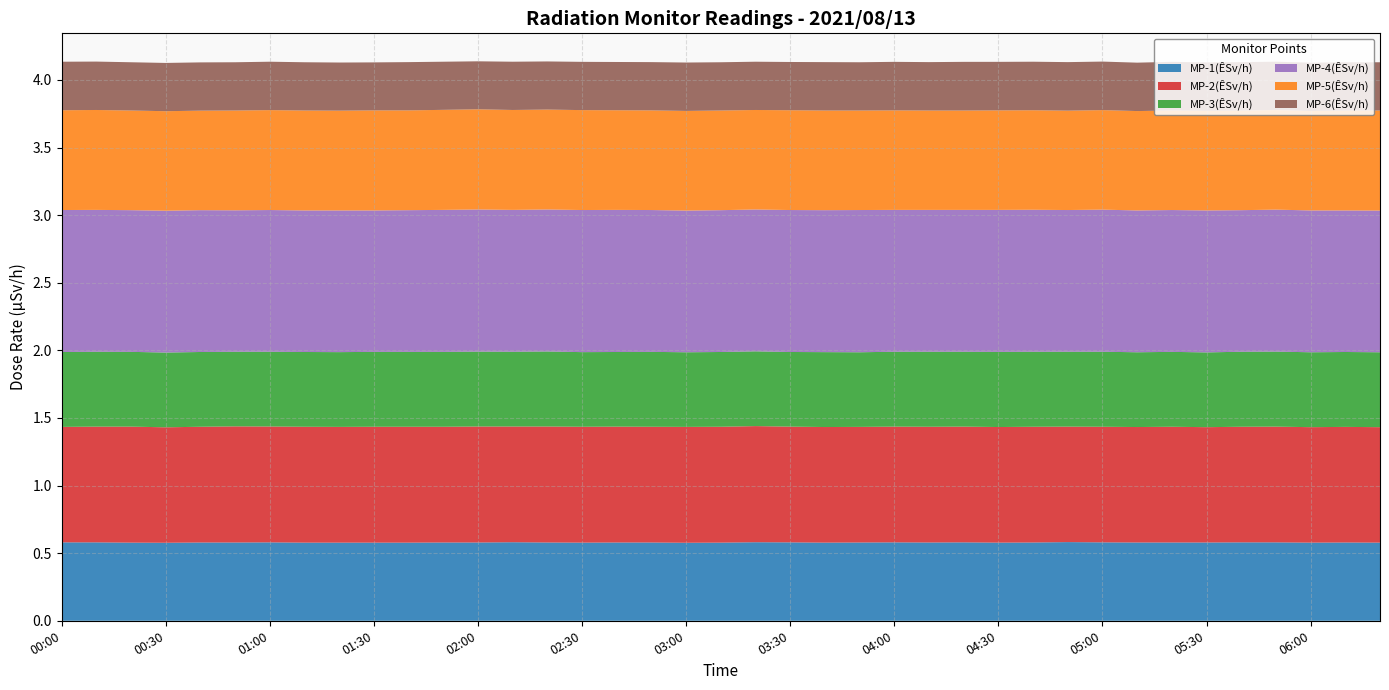

Reading left to right, list all the values displayed in this chart.

MP-1(ÊSv/h): 00:00=0.6	00:10=0.6	00:20=0.6	00:30=0.6	00:40=0.6	00:50=0.6	01:00=0.6	01:10=0.6	01:20=0.6	01:30=0.6	01:40=0.6	01:50=0.6	02:00=0.6	02:10=0.6	02:20=0.6	02:30=0.6	02:40=0.6	02:50=0.6	03:00=0.6	03:10=0.6	03:20=0.6	03:30=0.6	03:40=0.6	03:50=0.6	04:00=0.6	04:10=0.6	04:20=0.6	04:30=0.6	04:40=0.6	04:50=0.6	05:00=0.6	05:10=0.6	05:20=0.6	05:30=0.6	05:40=0.6	05:50=0.6	06:00=0.6	06:10=0.6	06:20=0.6
MP-2(ÊSv/h): 00:00=0.9	00:10=0.9	00:20=0.9	00:30=0.9	00:40=0.9	00:50=0.9	01:00=0.9	01:10=0.9	01:20=0.9	01:30=0.9	01:40=0.9	01:50=0.9	02:00=0.9	02:10=0.9	02:20=0.9	02:30=0.9	02:40=0.9	02:50=0.9	03:00=0.9	03:10=0.9	03:20=0.9	03:30=0.9	03:40=0.9	03:50=0.9	04:00=0.9	04:10=0.9	04:20=0.9	04:30=0.9	04:40=0.9	04:50=0.9	05:00=0.9	05:10=0.9	05:20=0.9	05:30=0.9	05:40=0.9	05:50=0.9	06:00=0.9	06:10=0.9	06:20=0.9
MP-3(ÊSv/h): 00:00=0.6	00:10=0.6	00:20=0.6	00:30=0.6	00:40=0.6	00:50=0.6	01:00=0.6	01:10=0.6	01:20=0.6	01:30=0.6	01:40=0.6	01:50=0.6	02:00=0.6	02:10=0.6	02:20=0.6	02:30=0.6	02:40=0.6	02:50=0.6	03:00=0.6	03:10=0.6	03:20=0.6	03:30=0.6	03:40=0.6	03:50=0.6	04:00=0.6	04:10=0.6	04:20=0.6	04:30=0.6	04:40=0.6	04:50=0.6	05:00=0.6	05:10=0.6	05:20=0.6	05:30=0.6	05:40=0.6	05:50=0.6	06:00=0.6	06:10=0.6	06:20=0.6
MP-4(ÊSv/h): 00:00=1.1	00:10=1.0	00:20=1.0	00:30=1.0	00:40=1.0	00:50=1.0	01:00=1.0	01:10=1.0	01:20=1.0	01:30=1.0	01:40=1.0	01:50=1.1	02:00=1.1	02:10=1.0	02:20=1.1	02:30=1.1	02:40=1.1	02:50=1.0	03:00=1.0	03:10=1.0	03:20=1.0	03:30=1.1	03:40=1.1	03:50=1.1	04:00=1.0	04:10=1.0	04:20=1.0	04:30=1.1	04:40=1.1	04:50=1.0	05:00=1.1	05:10=1.0	05:20=1.0	05:30=1.1	05:40=1.0	05:50=1.1	06:00=1.0	06:10=1.0	06:20=1.0
MP-5(ÊSv/h): 00:00=0.7	00:10=0.7	00:20=0.7	00:30=0.7	00:40=0.7	00:50=0.7	01:00=0.7	01:10=0.7	01:20=0.7	01:30=0.7	01:40=0.7	01:50=0.7	02:00=0.7	02:10=0.7	02:20=0.7	02:30=0.7	02:40=0.7	02:50=0.7	03:00=0.7	03:10=0.7	03:20=0.7	03:30=0.7	03:40=0.7	03:50=0.7	04:00=0.7	04:10=0.7	04:20=0.7	04:30=0.7	04:40=0.7	04:50=0.7	05:00=0.7	05:10=0.7	05:20=0.7	05:30=0.7	05:40=0.7	05:50=0.7	06:00=0.7	06:10=0.7	06:20=0.7
MP-6(ÊSv/h): 00:00=0.4	00:10=0.4	00:20=0.4	00:30=0.4	00:40=0.4	00:50=0.4	01:00=0.4	01:10=0.4	01:20=0.4	01:30=0.4	01:40=0.4	01:50=0.4	02:00=0.4	02:10=0.4	02:20=0.4	02:30=0.4	02:40=0.4	02:50=0.4	03:00=0.4	03:10=0.4	03:20=0.4	03:30=0.4	03:40=0.4	03:50=0.4	04:00=0.4	04:10=0.4	04:20=0.4	04:30=0.4	04:40=0.4	04:50=0.4	05:00=0.4	05:10=0.4	05:20=0.4	05:30=0.4	05:40=0.4	05:50=0.4	06:00=0.4	06:10=0.4	06:20=0.4